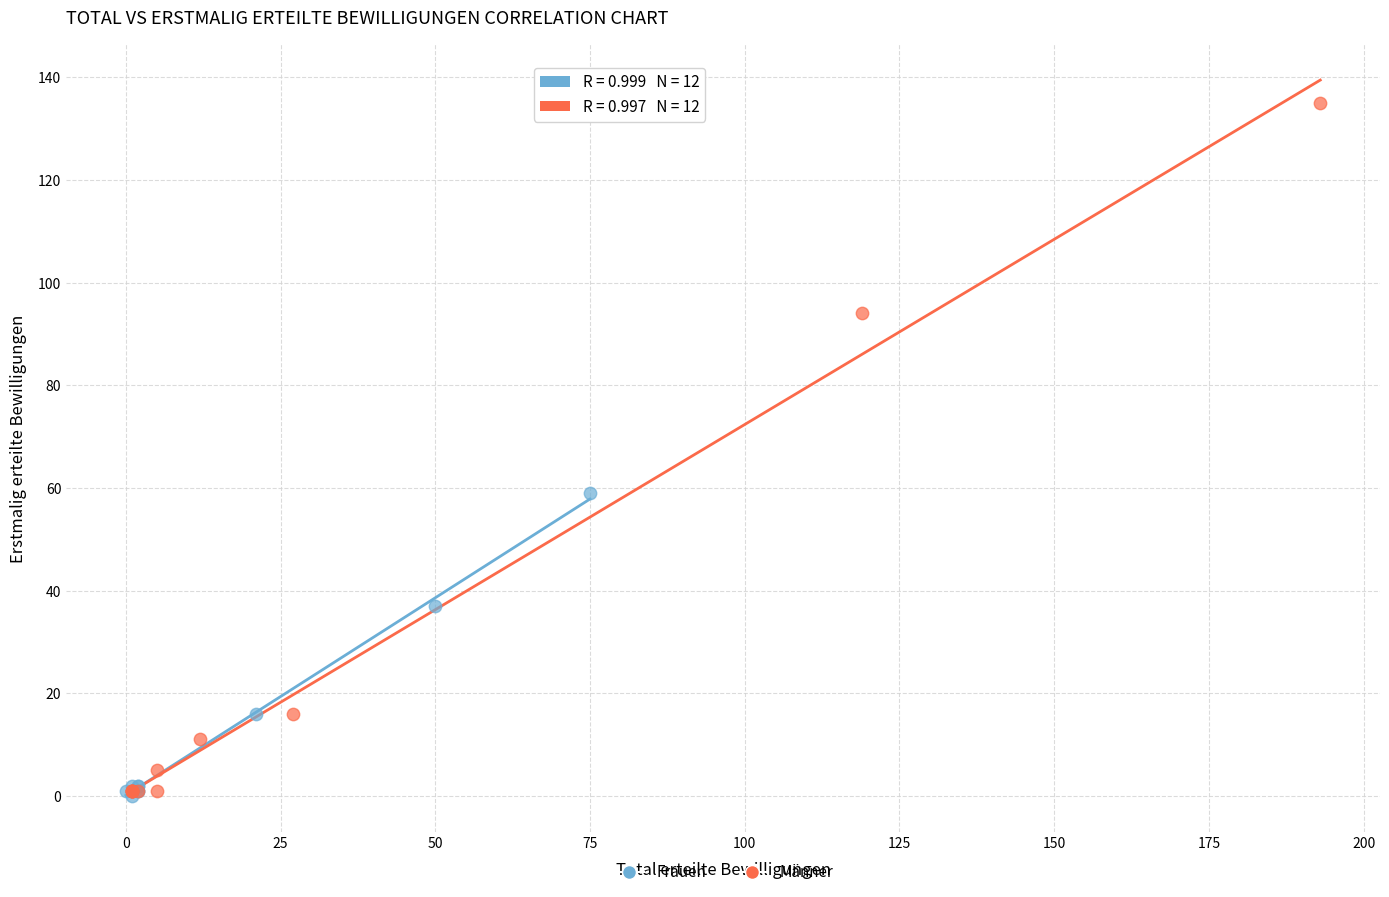

Which series has the largest Y range (max minus min)?

Männer